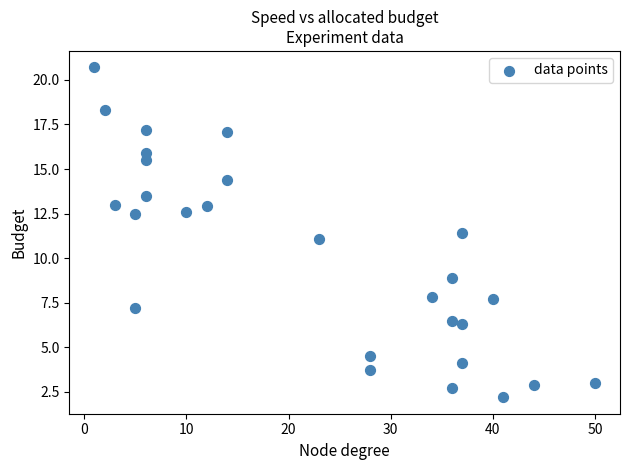

What is the range of Y values (max minus min)?

18.5